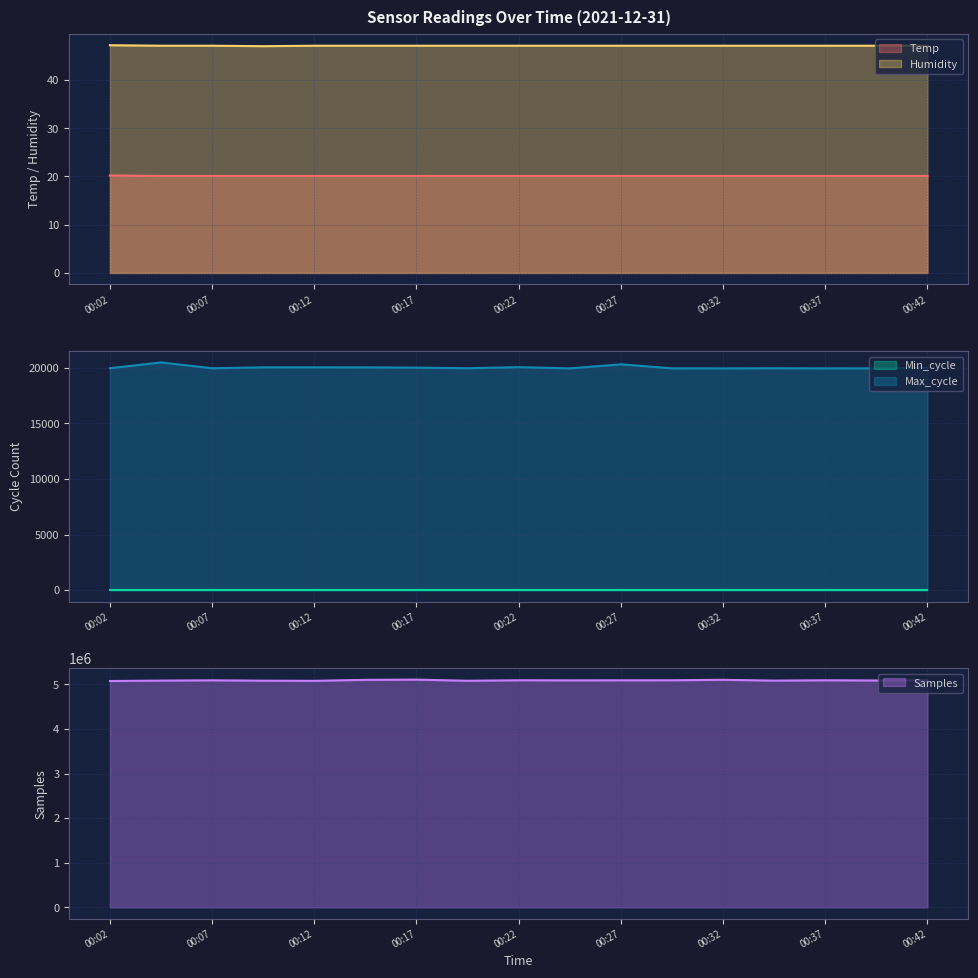

What is the average value of the Samples series?

5087638